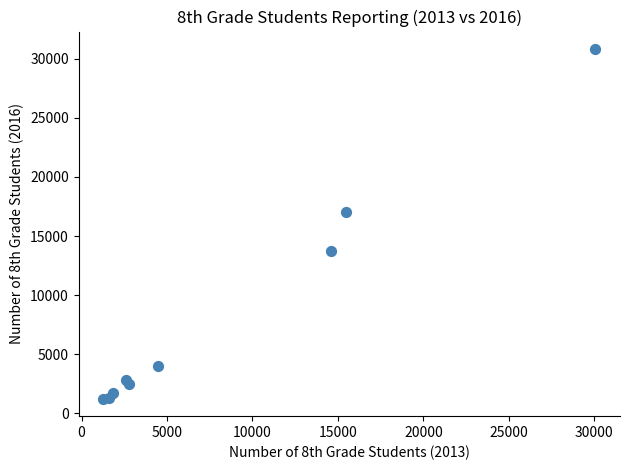

What Y value in the scatter plot is closest to 16030?

17055